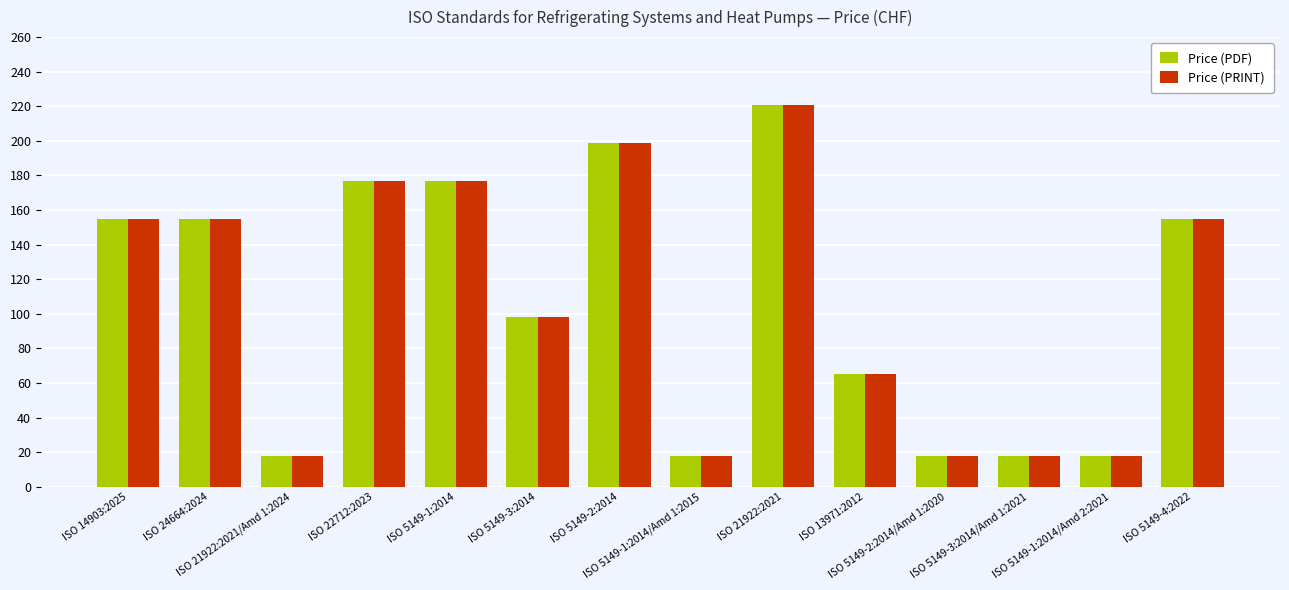

What is the lowest value of the Price (PDF) series?

18